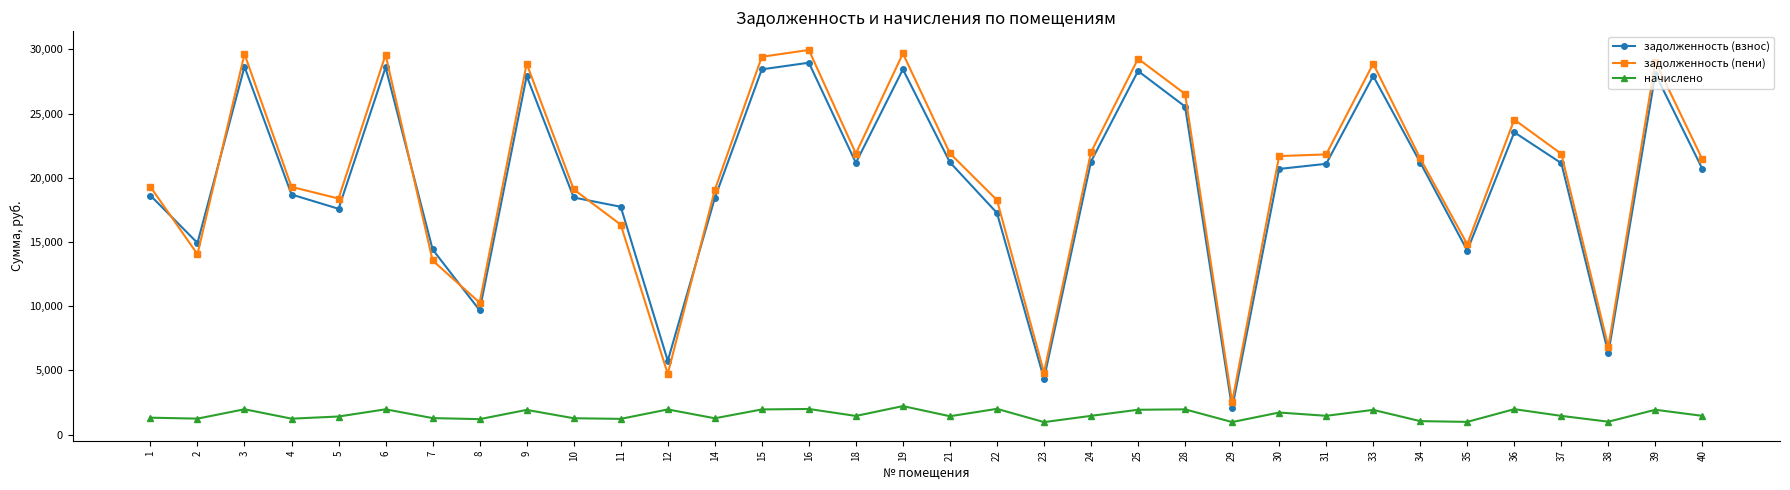

What is the sum of the задолженность (взнос) values at 38 and 14?

24735.1